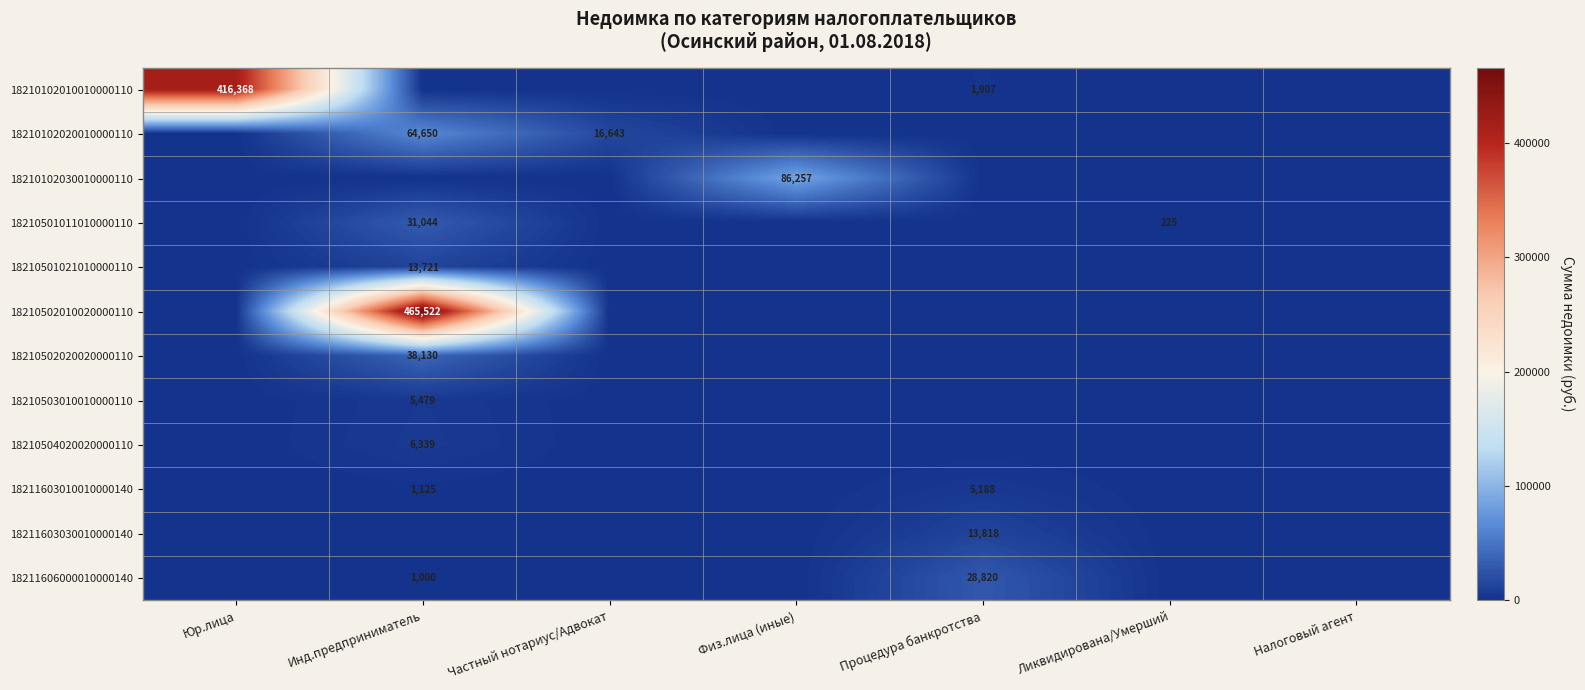

True or false: 18210501021010000110 has a value of 19876.8 at Инд.предприниматель.

False